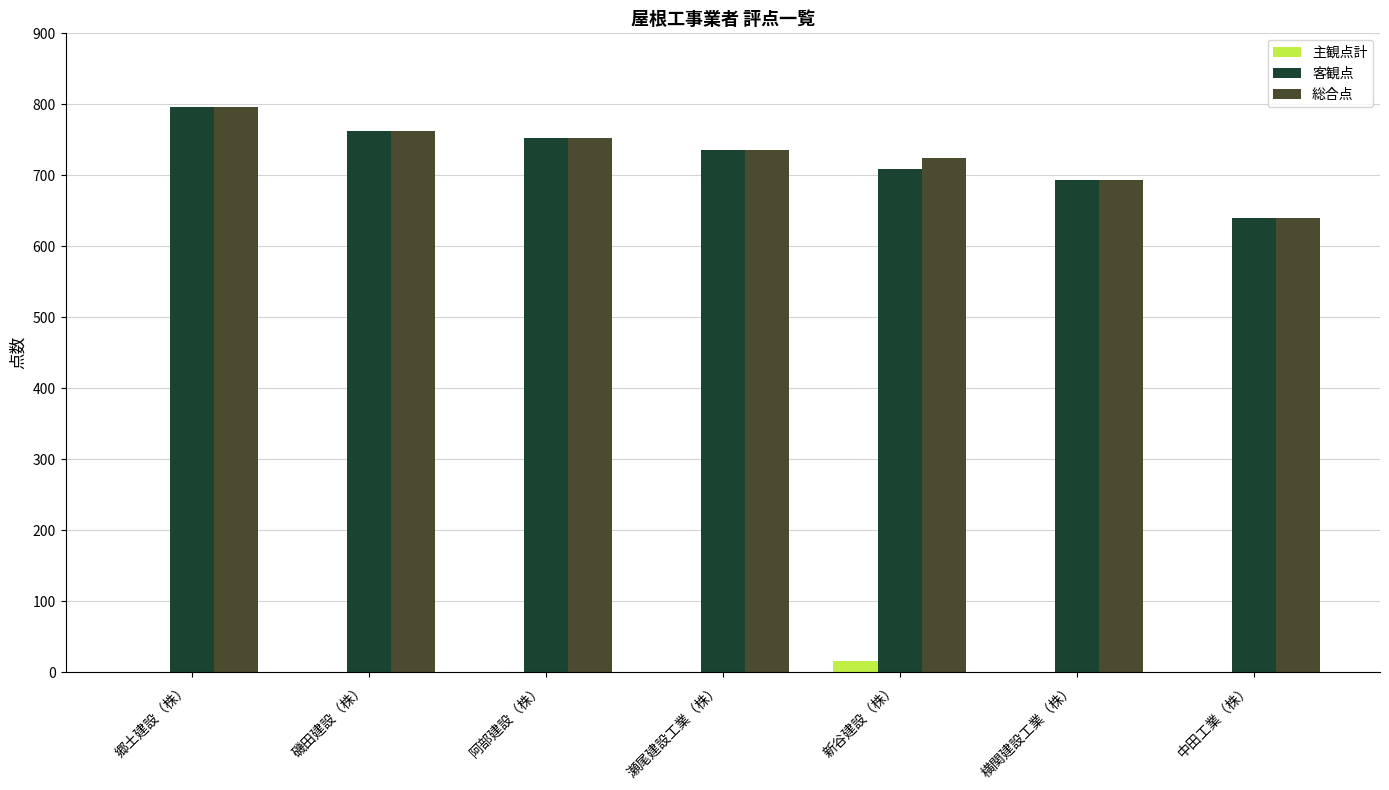

True or false: 総合点 has a value of 1220 at 郷土建設（株）.

False